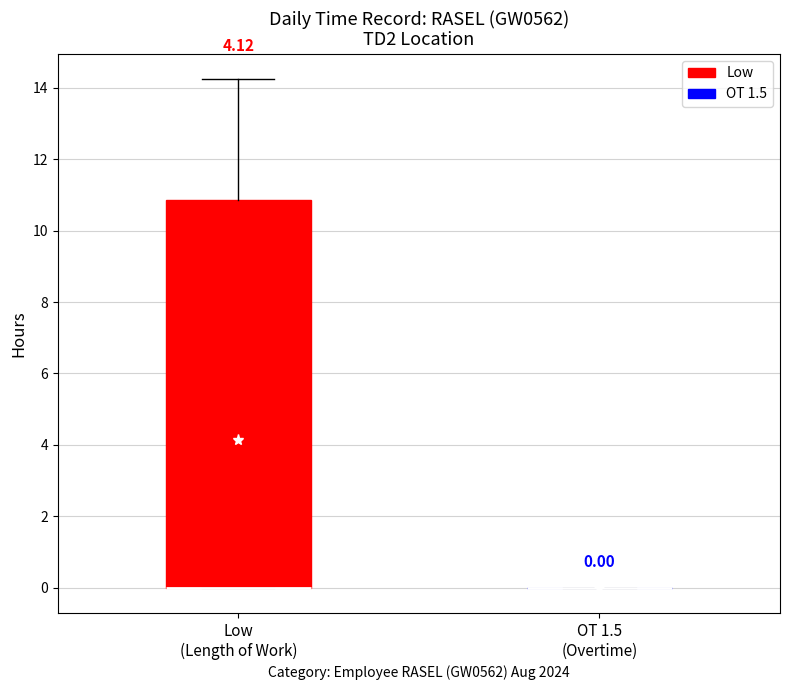

Comparing the boxes themselves (not the whiskers), which one is the tallest?

Low (Length of Work)